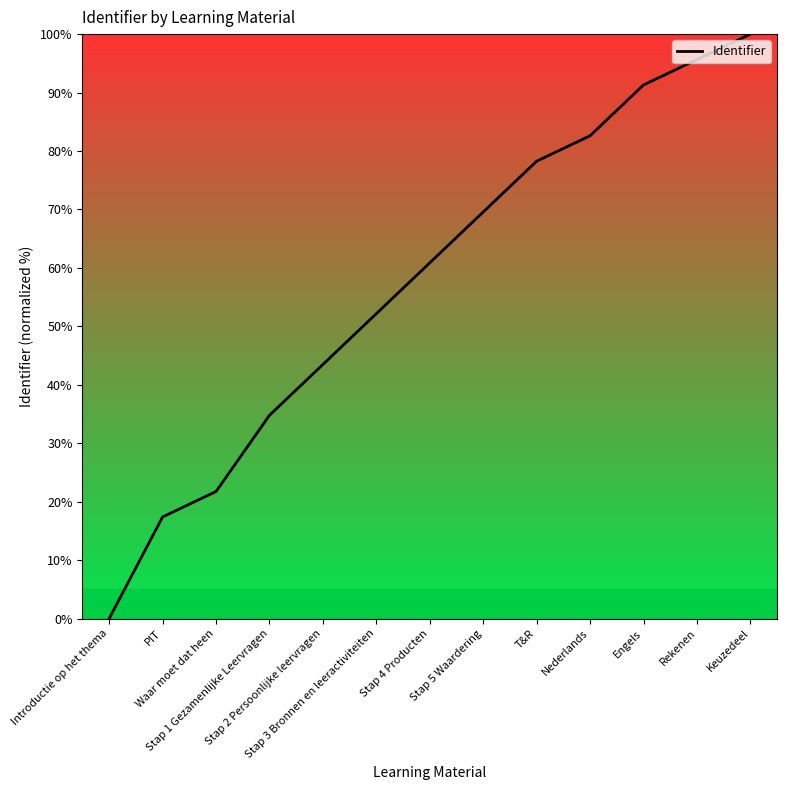

What is the change in value from Stap 5 Waardering to Nederlands?

+13.0